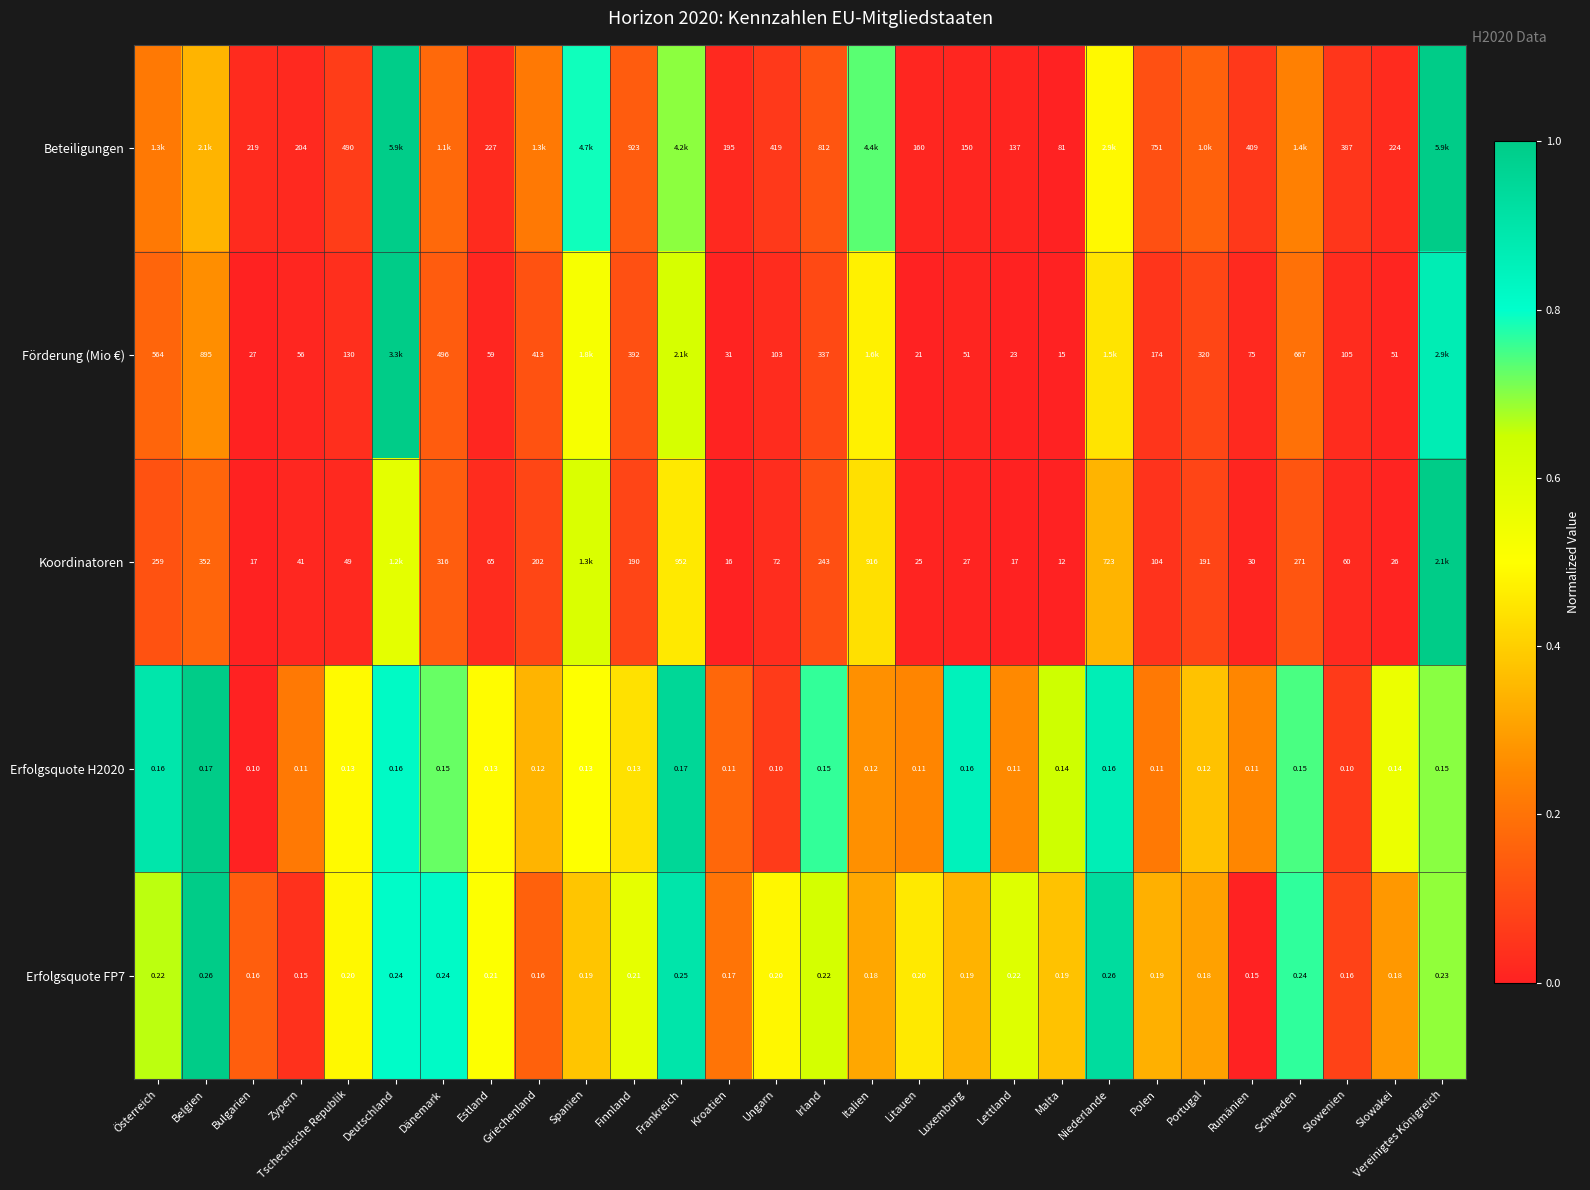

Is the value of Erfolgsquote H2020 at Portugal greater than the value of Förderung (Mio €) at Bulgarien?

No